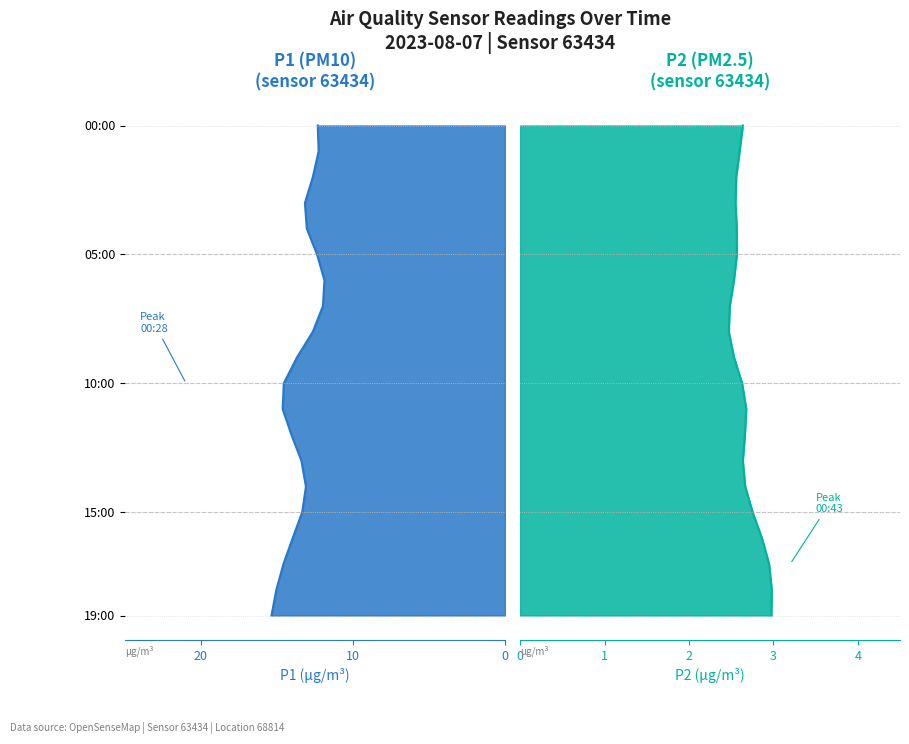

Which series has the largest range (max minus min)?

P1